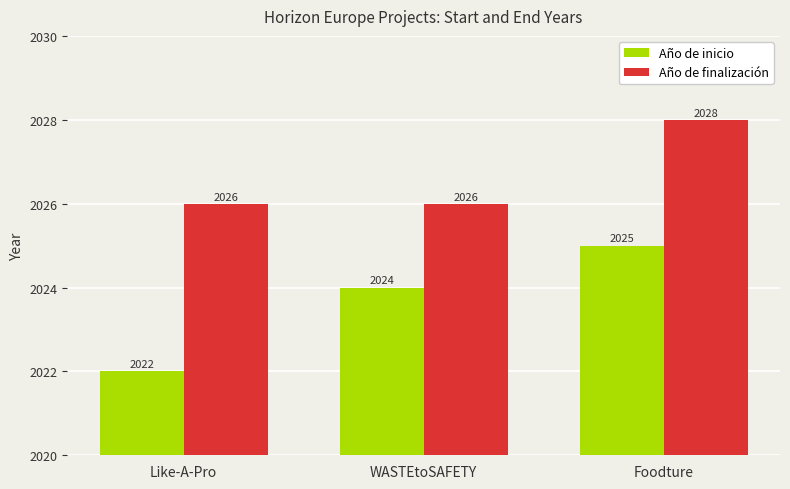

How many bars are there in total?

6